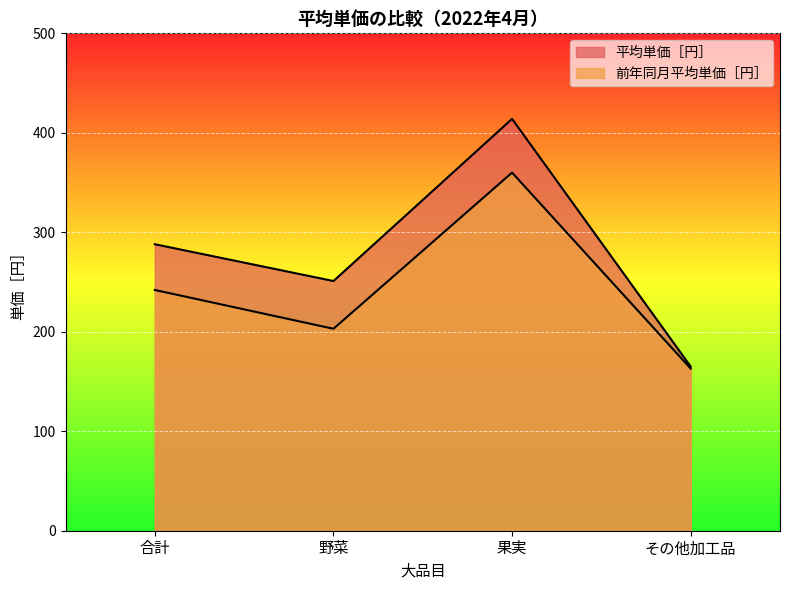

Which series has the widest spread of values?

平均単価［円］